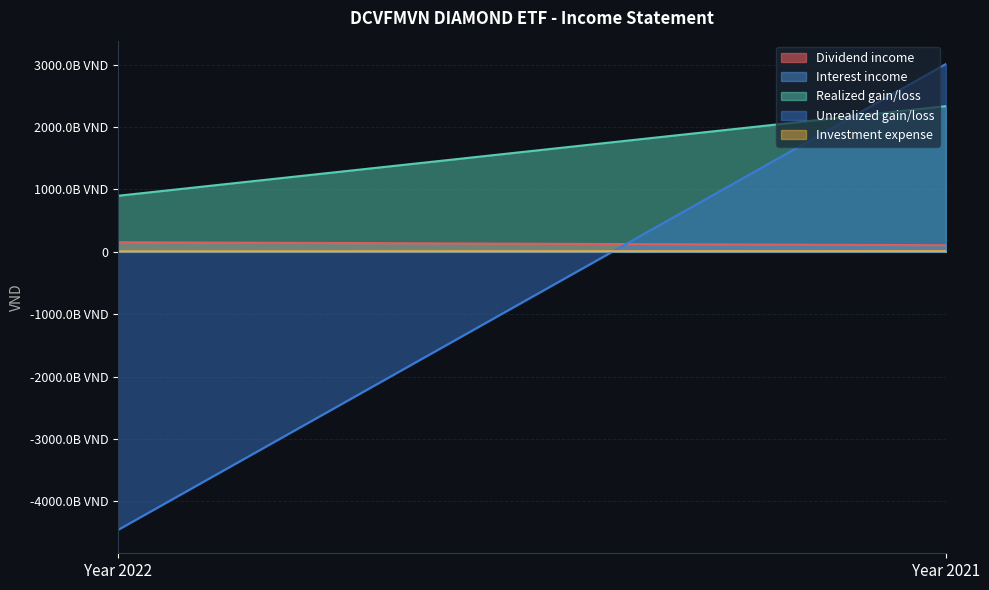

Reading left to right, transcribe all the data shown in this chart.

Dividend income: Year 2022=154228431956	Year 2021=106057369934
Interest income: Year 2022=303449692	Year 2021=552364279
Realized gain/loss: Year 2022=898223454690	Year 2021=2334623910509
Unrealized gain/loss: Year 2022=-4457346830052	Year 2021=3010665706796
Investment expense: Year 2022=8391814240	Year 2021=11740518301